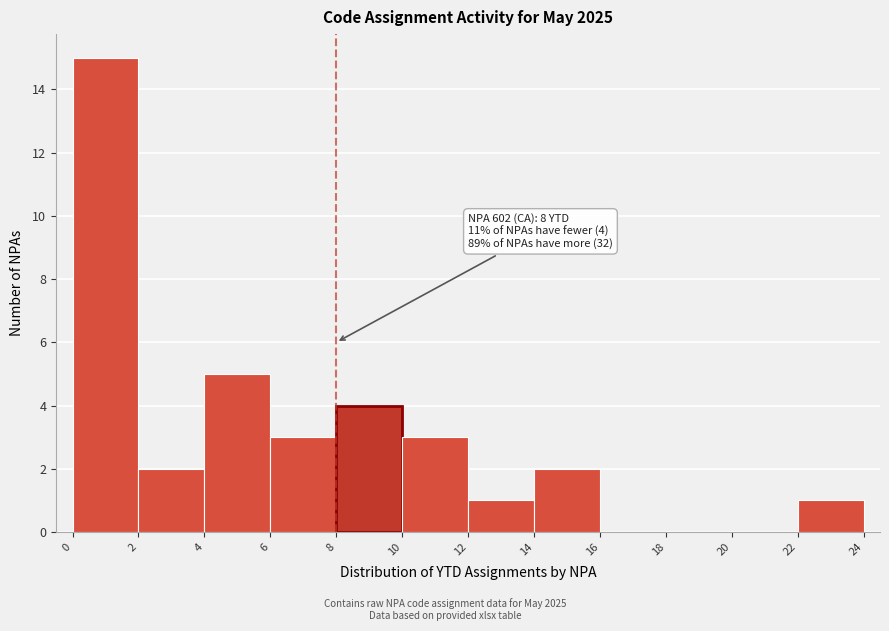

Over which range of the x-axis is the bar tallest?

0 to 2